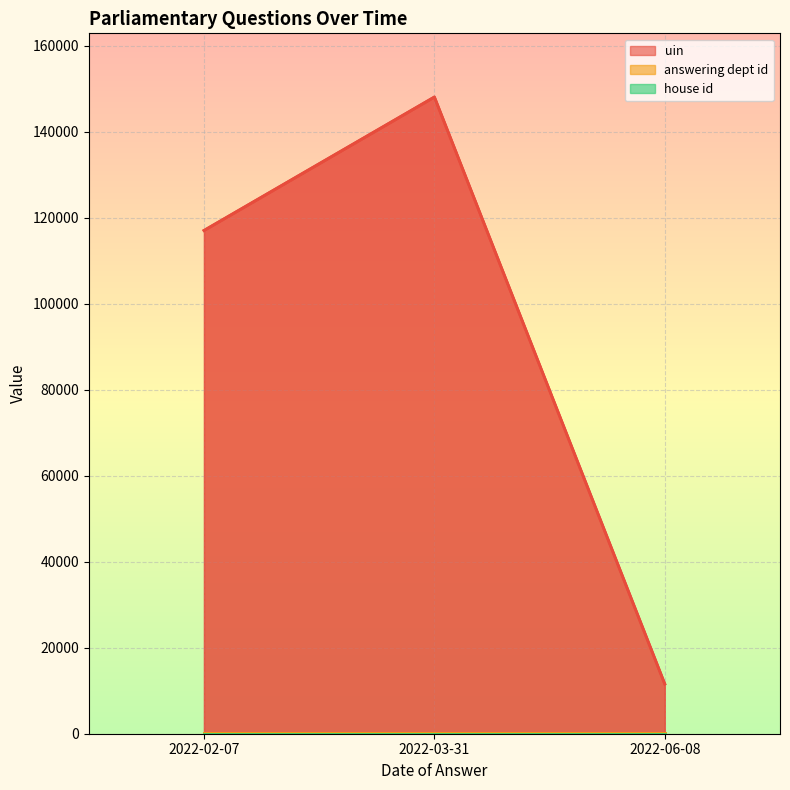

Which series changed the most between 2022-06-08 and 2022-03-31?

uin